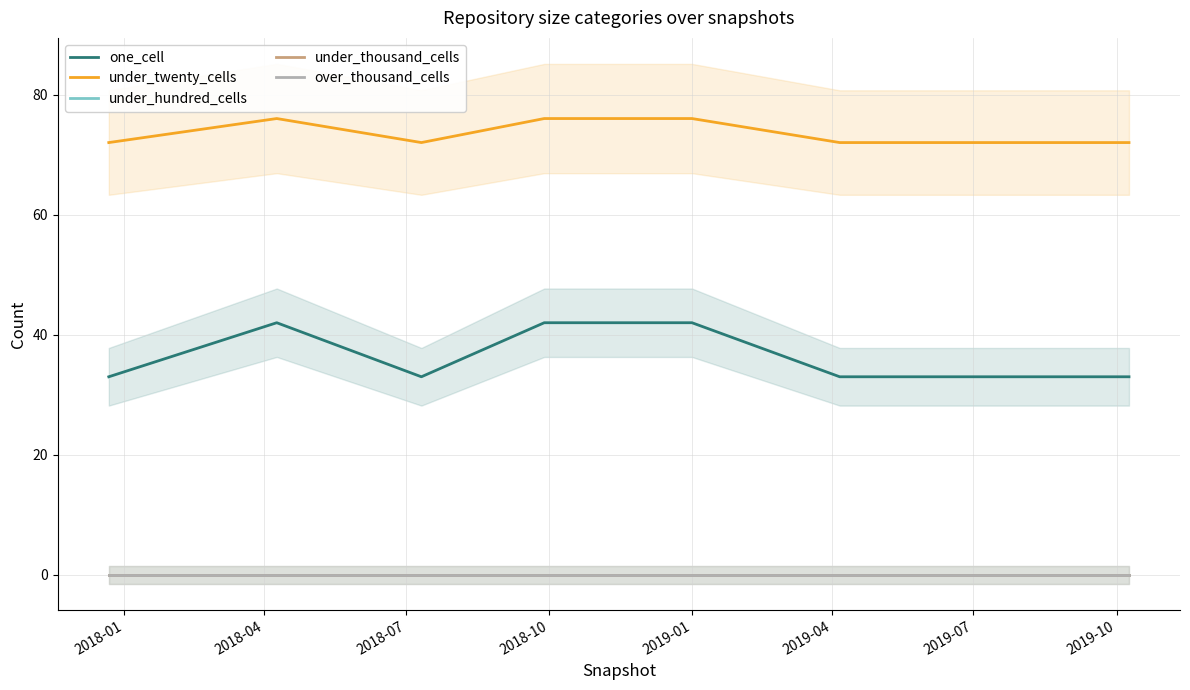

List the series in order of their peak value, highest first.

under_twenty_cells, one_cell, under_hundred_cells, under_thousand_cells, over_thousand_cells